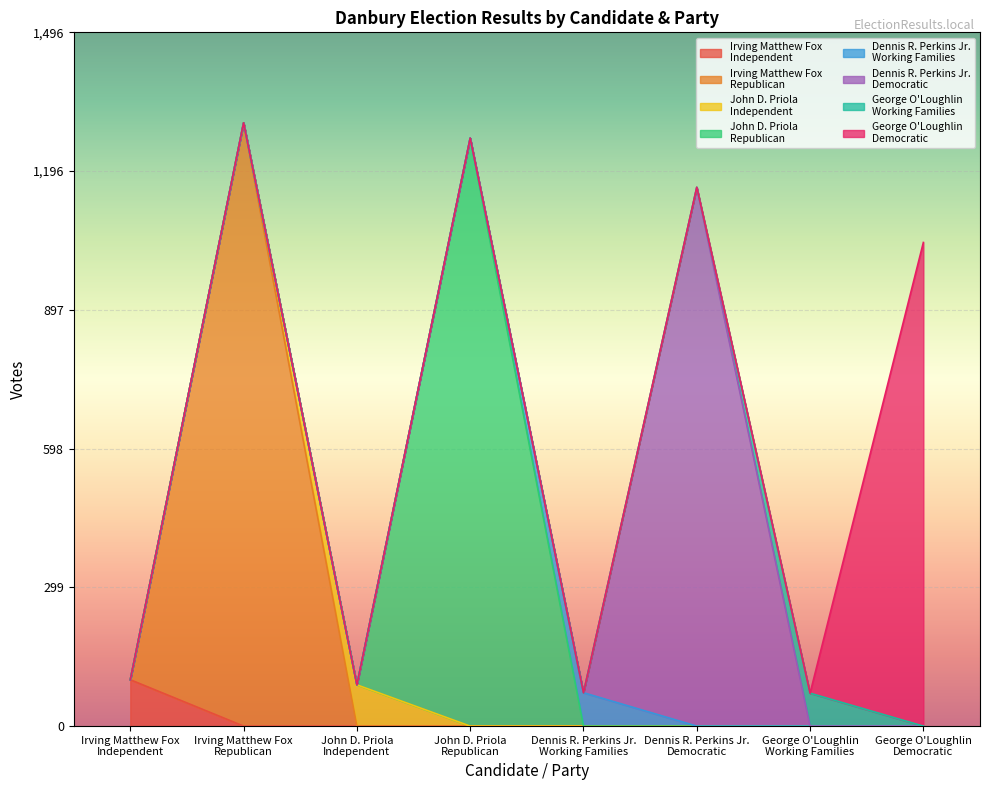

What is the maximum value shown in the chart?

1301